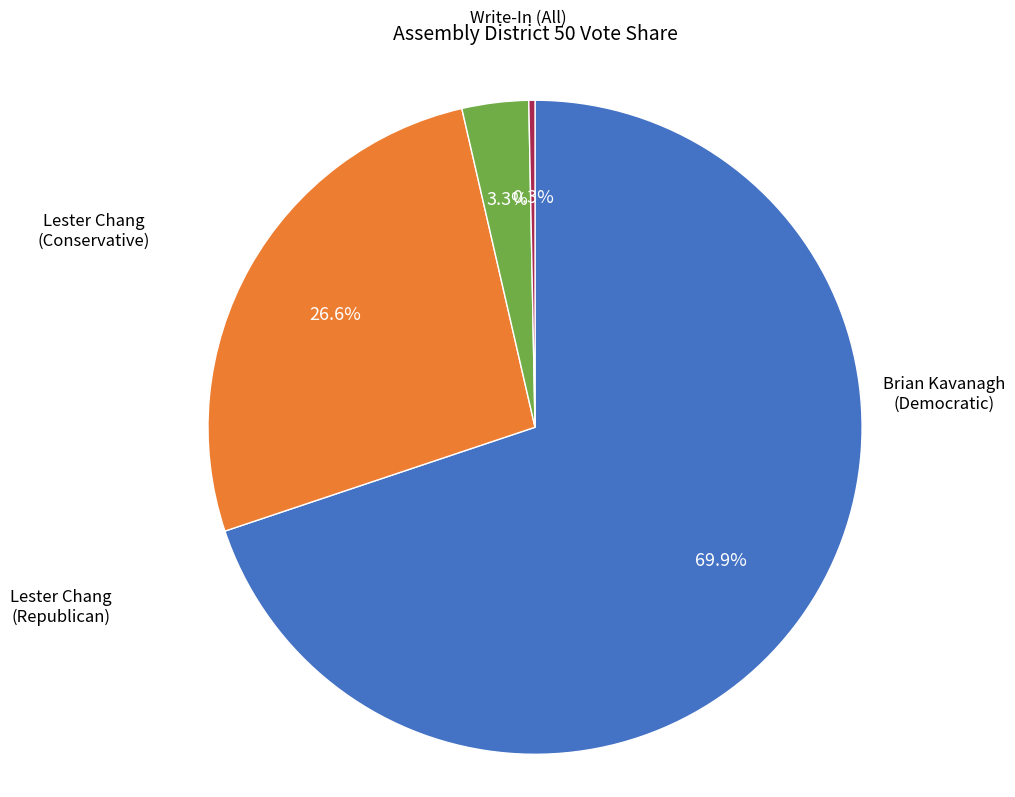

Between Brian Kavanagh (Democratic) and Lester Chang (Republican), which is larger?

Brian Kavanagh (Democratic)